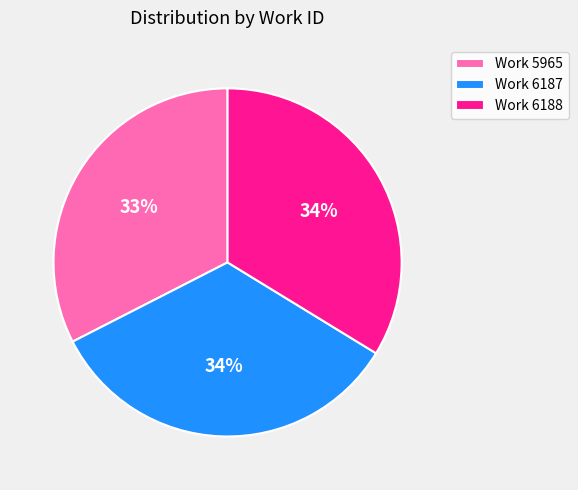

What is the smallest slice in the pie chart?

Work 5965